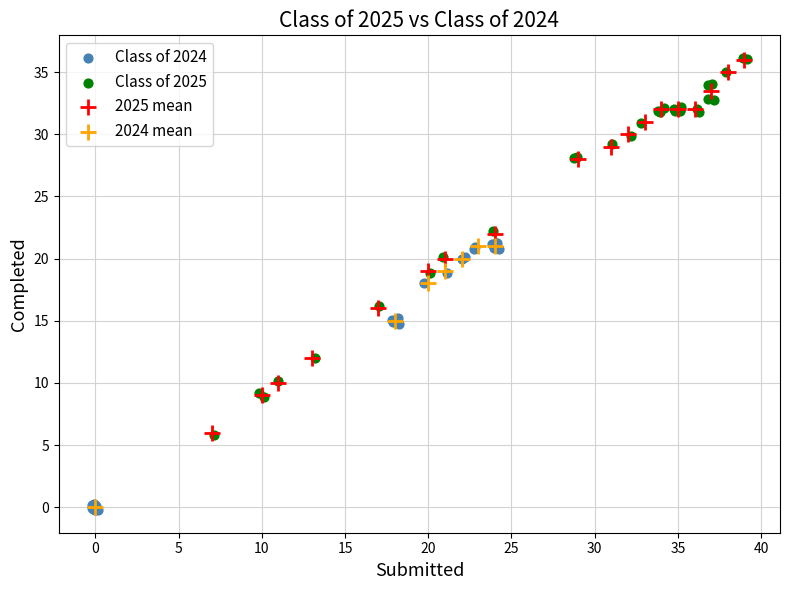

What are all the series names shown in the legend?

Class of 2024, Class of 2025, 2025 mean, 2024 mean